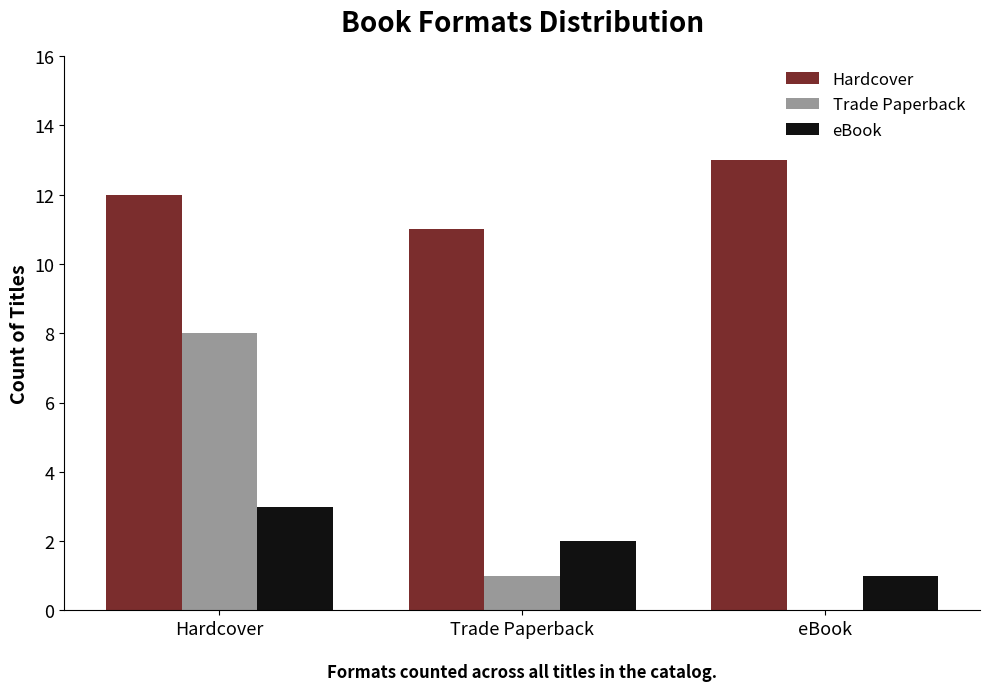

True or false: eBook has a value of 5 at Hardcover.

False